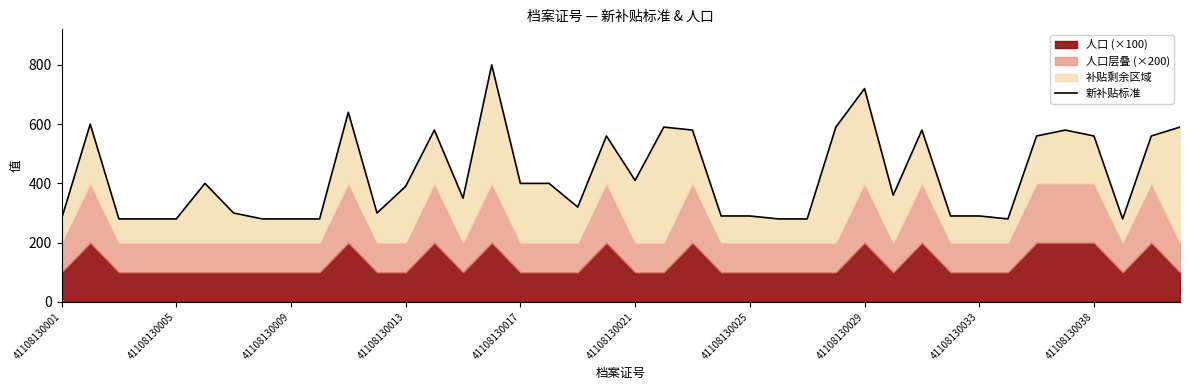

Which category has the lowest value across all series?

41108130001